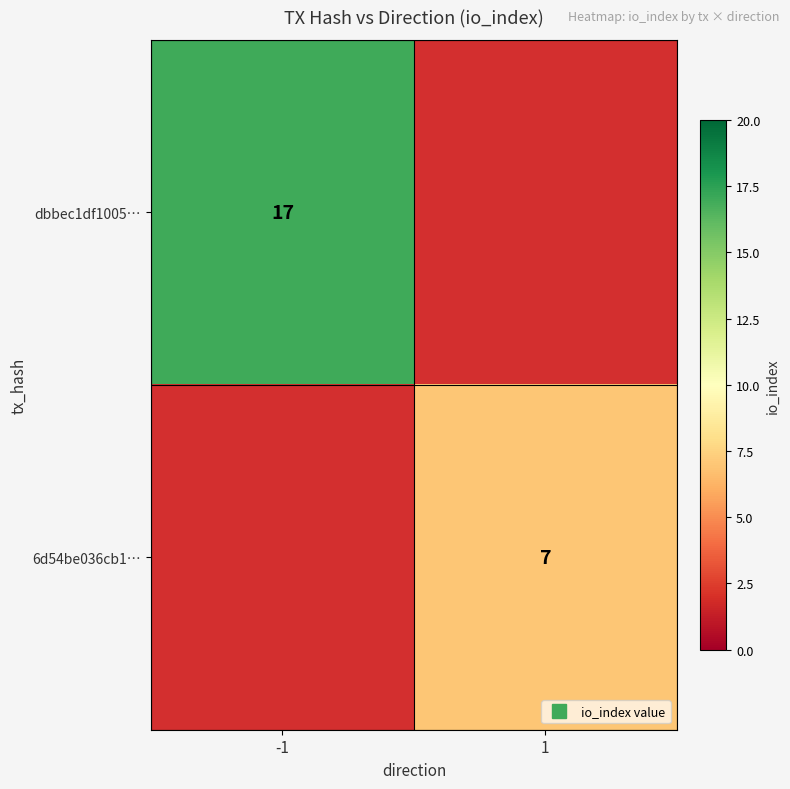

How many positive values does the dbbec1df1005… series have?

1